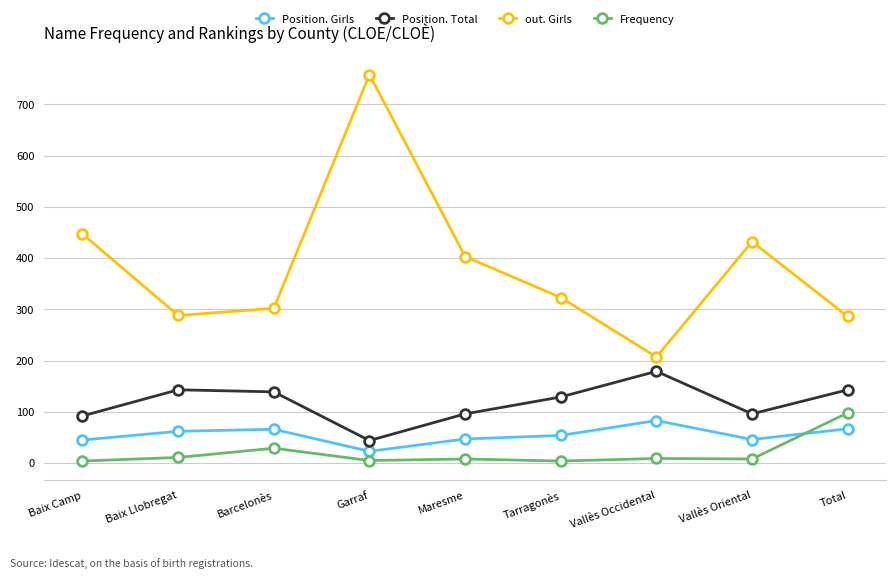

What is the difference between the Frequency values at Baix Llobregat and Vallès Oriental?

3